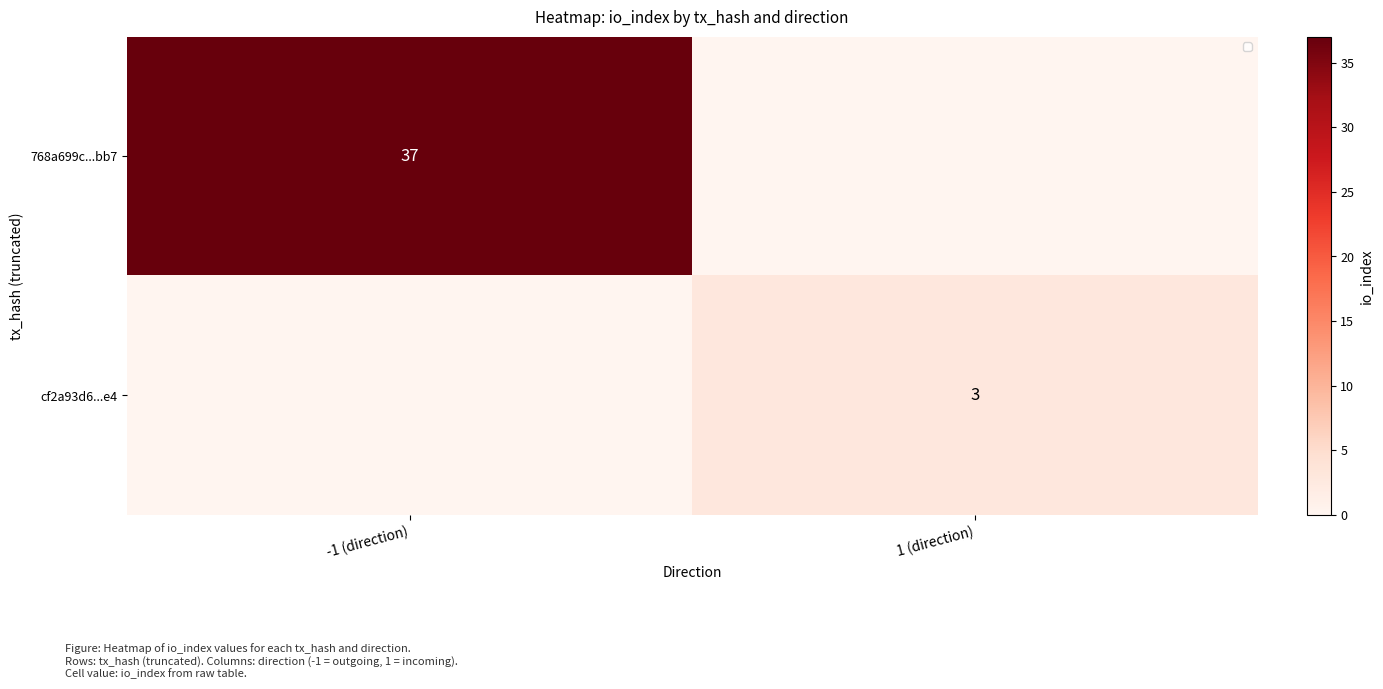

Is it true that 768a699c...bb7 equals 22 at -1 (direction)?

False